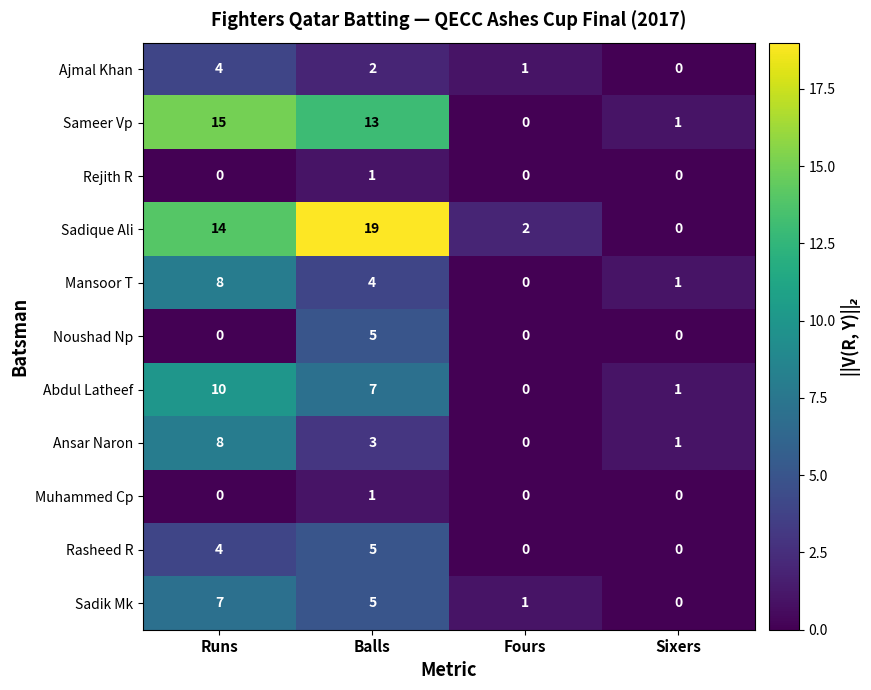

What is the sum of the Sadik Mk values at Sixers and Balls?

5